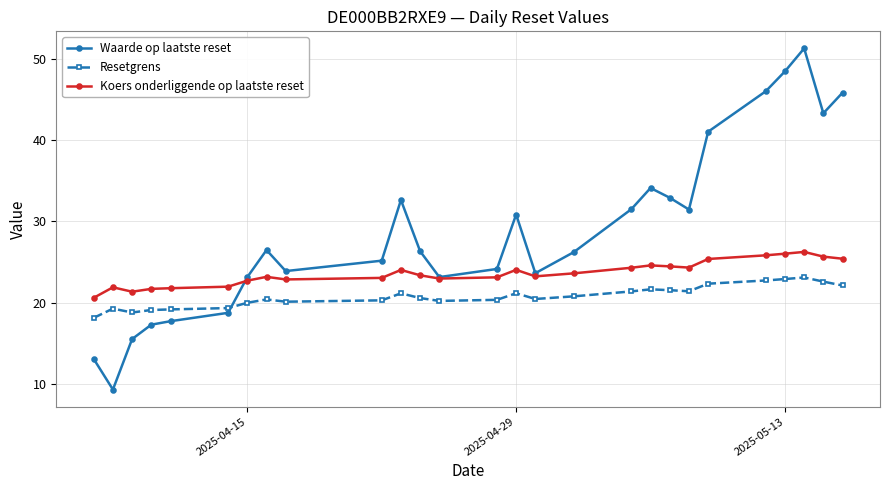

What is the greatest value displayed?

51.3